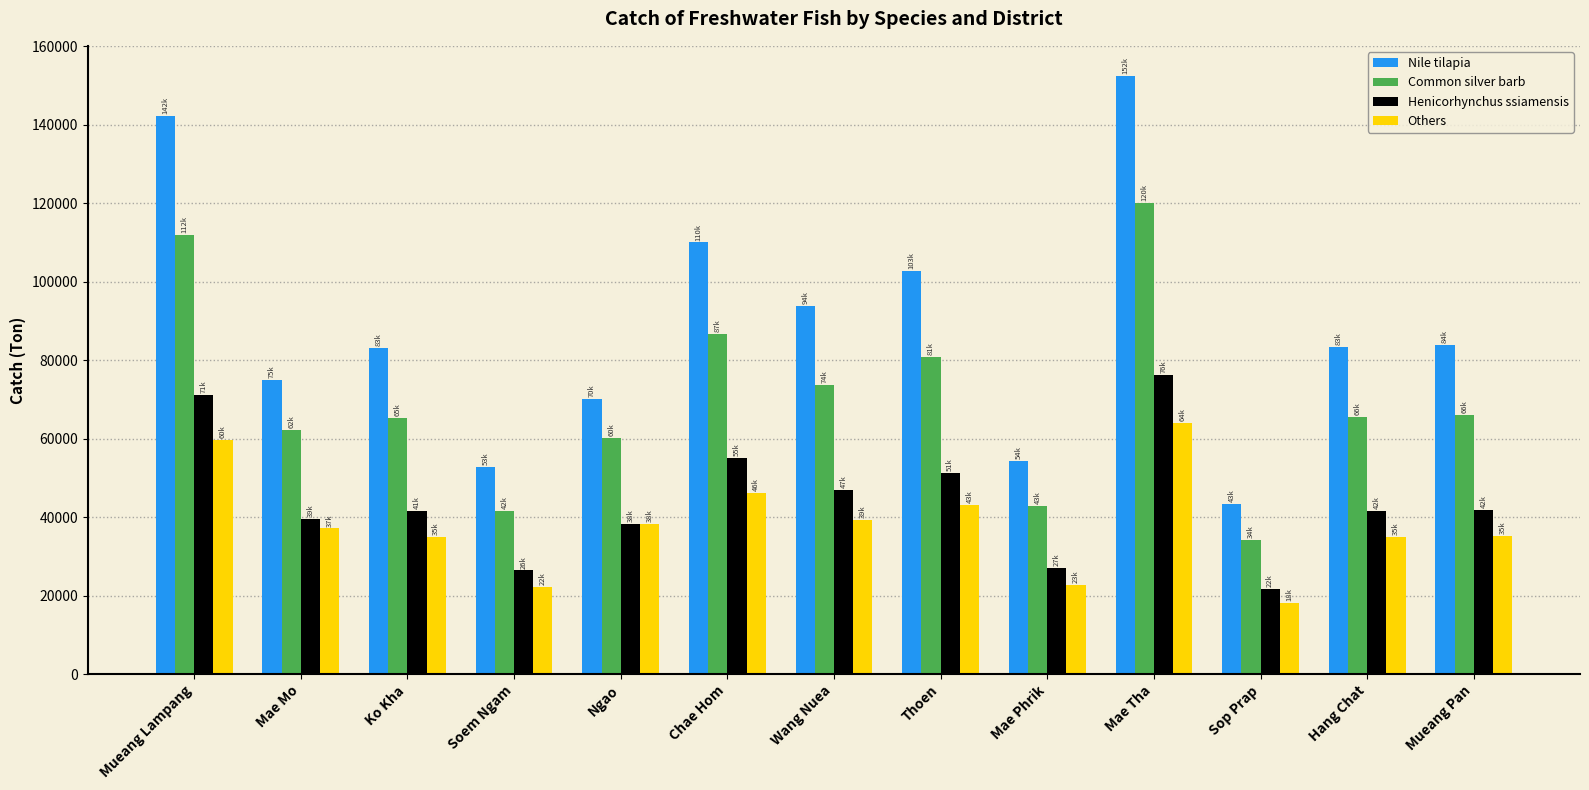

The Nile tilapia series shows 35496 at Wang Nuea. True or false?

False